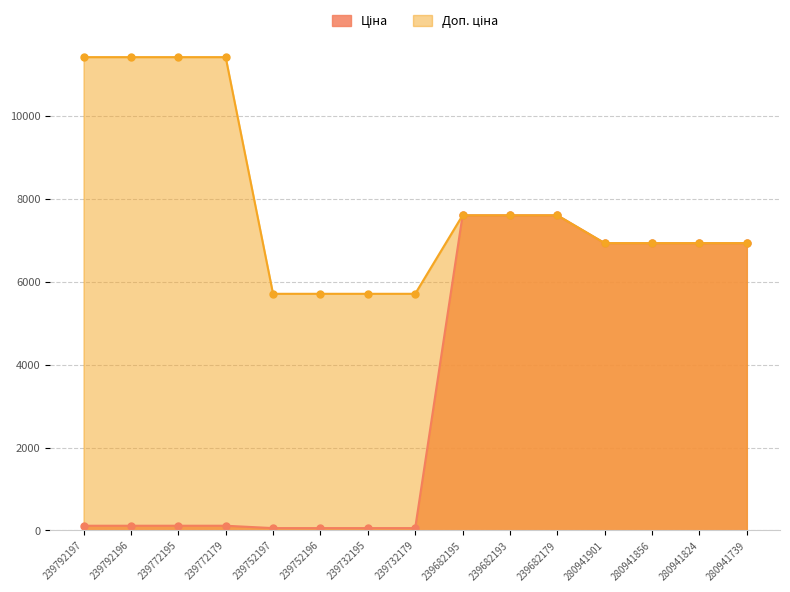

What is the label of the 11th point from the right?

239752197